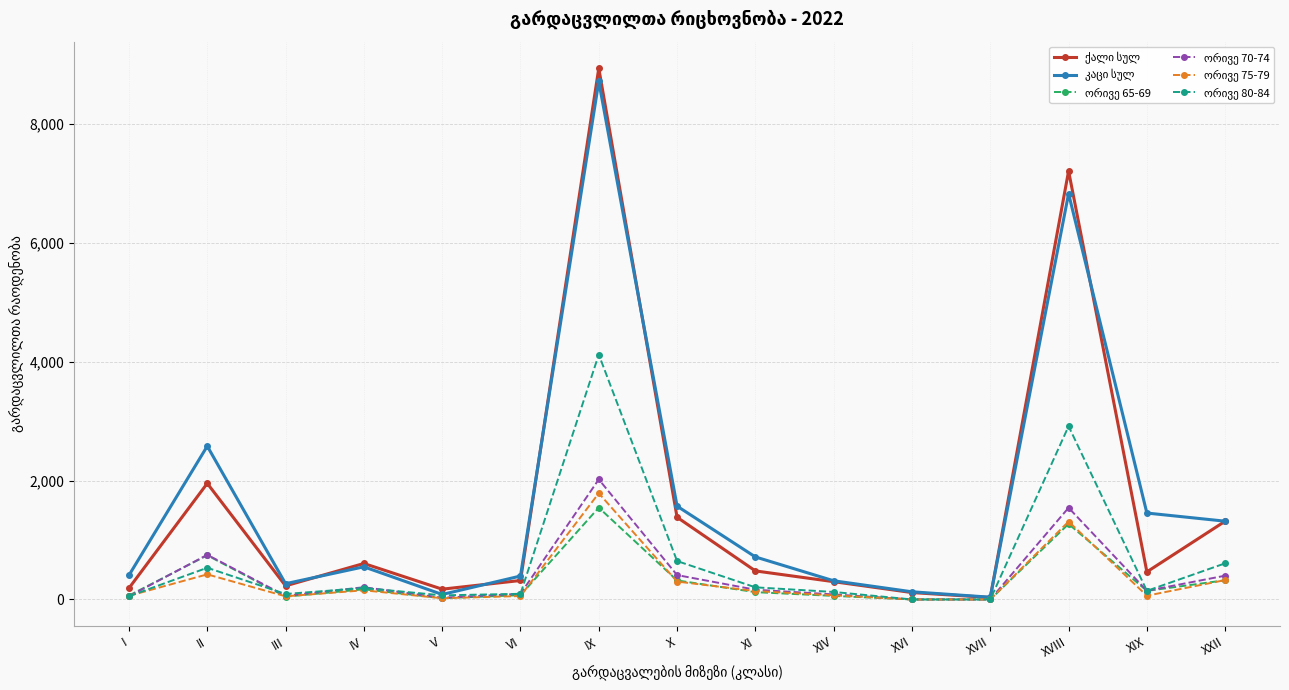

What is the maximum value shown in the chart?

8932